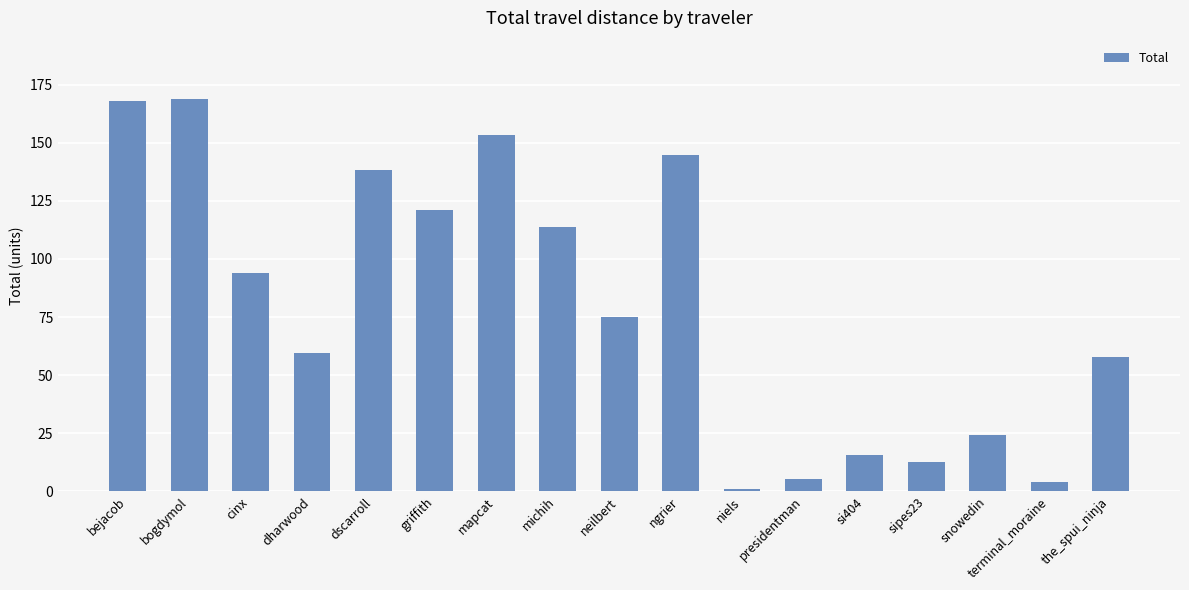

The chart shows a value of 89.8 at the_spui_ninja. True or false?

False